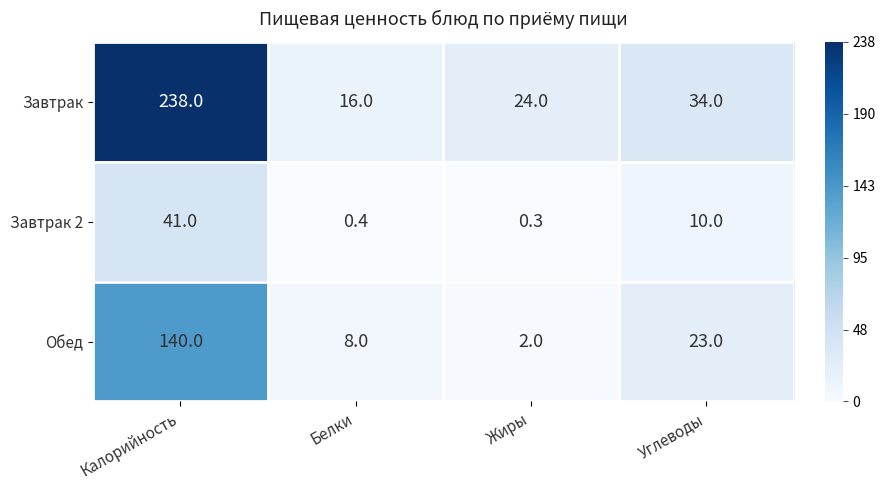

Reading right to left, list all the values displayed in this chart.

Завтрак: Углеводы=34.0	Жиры=24.0	Белки=16.0	Калорийность=238.0
Завтрак 2: Углеводы=10.0	Жиры=0.3	Белки=0.4	Калорийность=41.0
Обед: Углеводы=23.0	Жиры=2.0	Белки=8.0	Калорийность=140.0